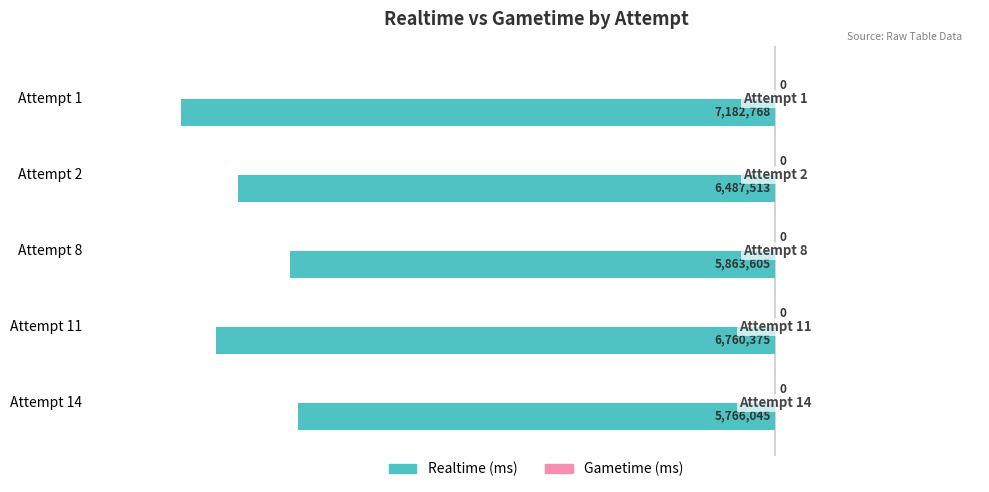

How many bars are there in total?

5